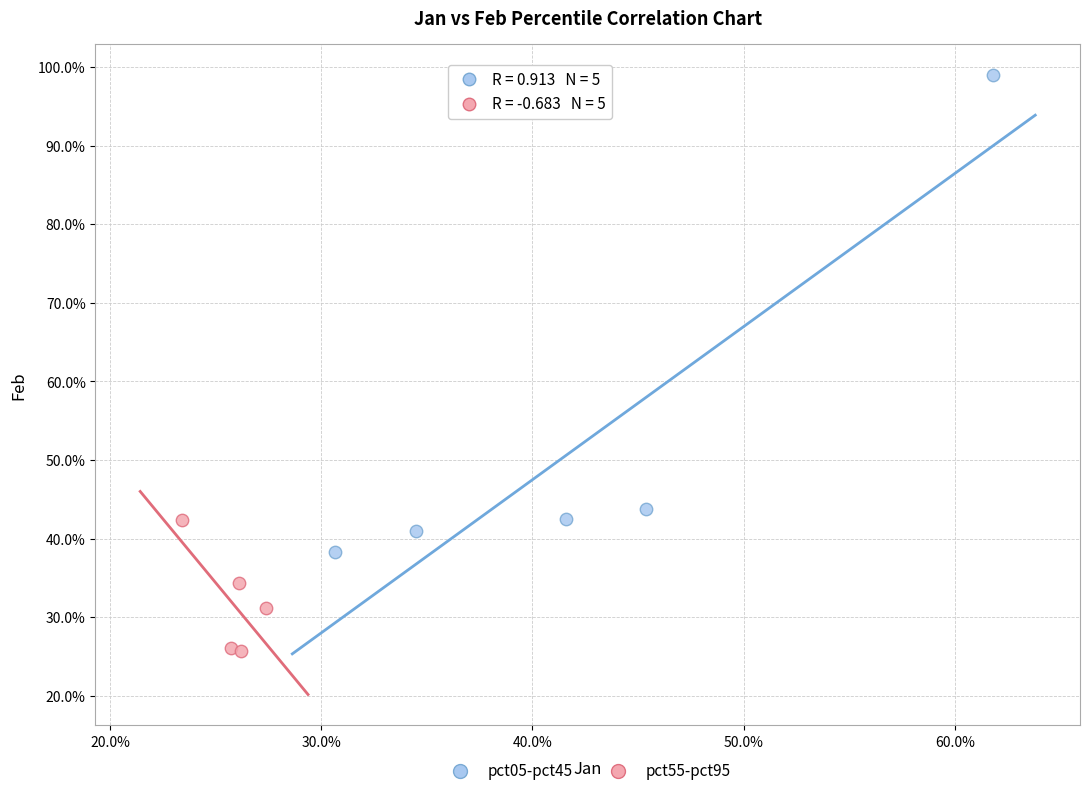

Which series reaches the minimum Y coordinate?

pct55-pct95